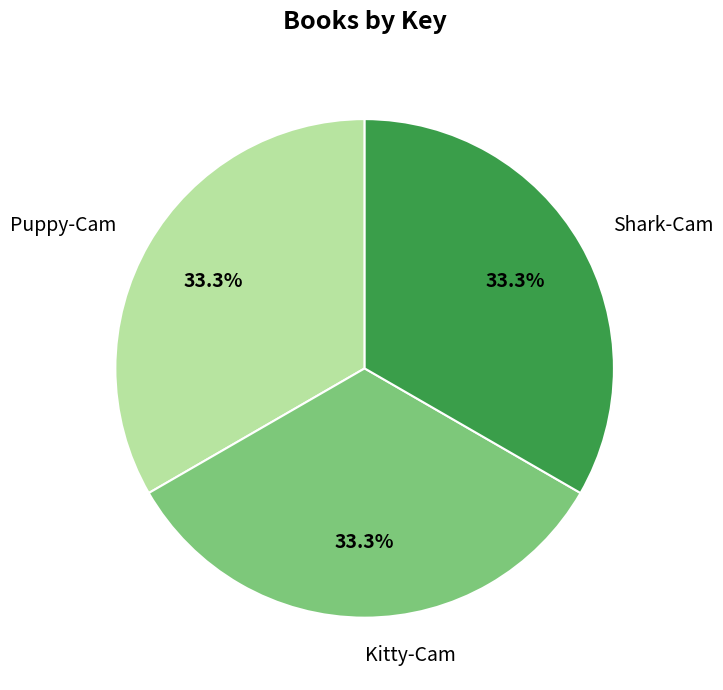

Approximately how many times larger is the value at Puppy-Cam compared to Shark-Cam?

1.0